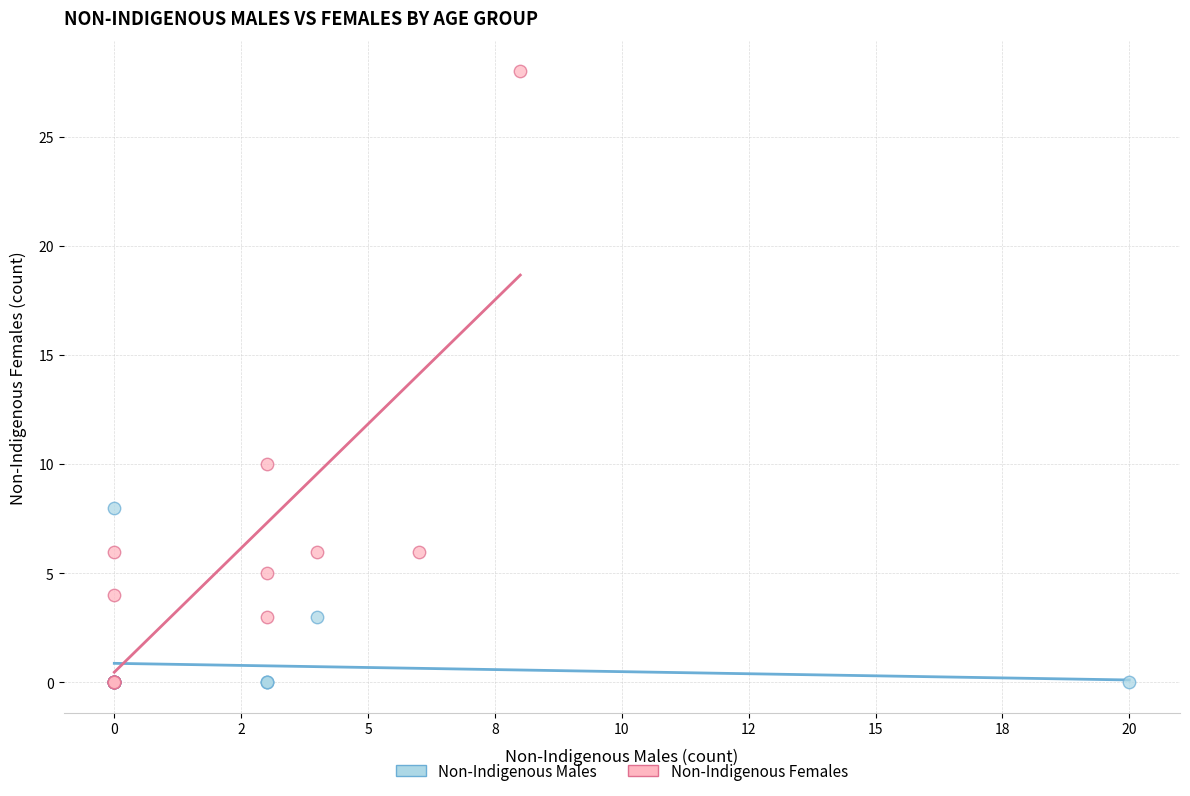

What are all the series names shown in the legend?

Non-Indigenous Males, Non-Indigenous Females